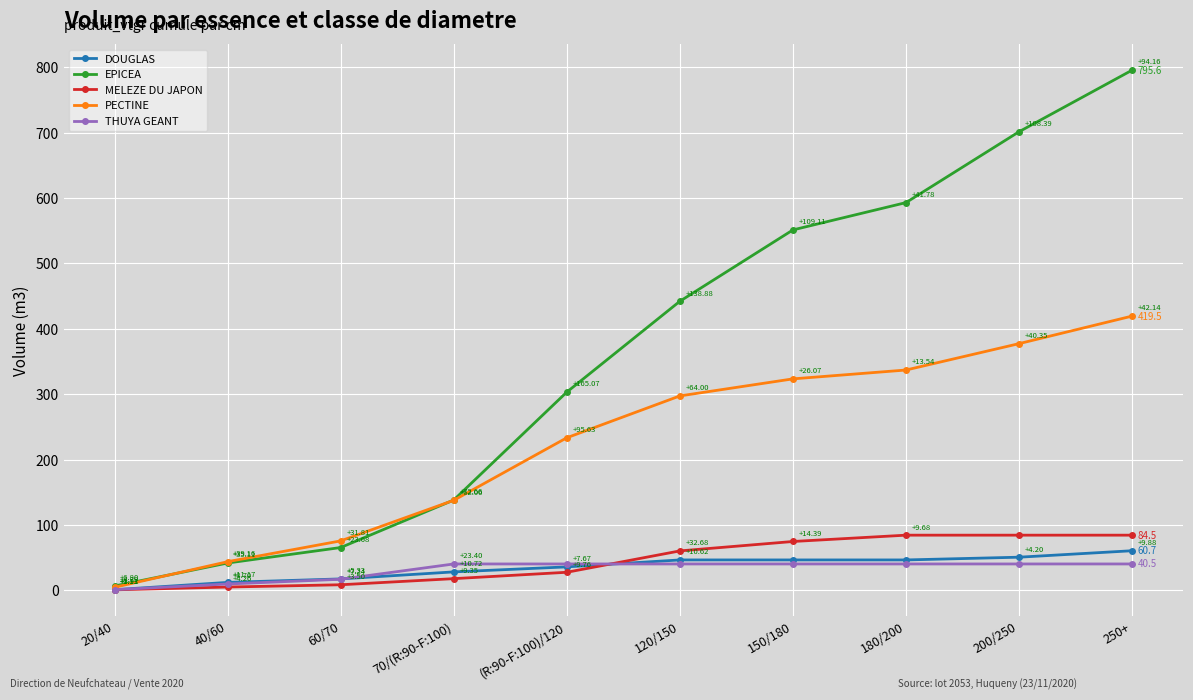

Which series has the largest range (max minus min)?

EPICEA